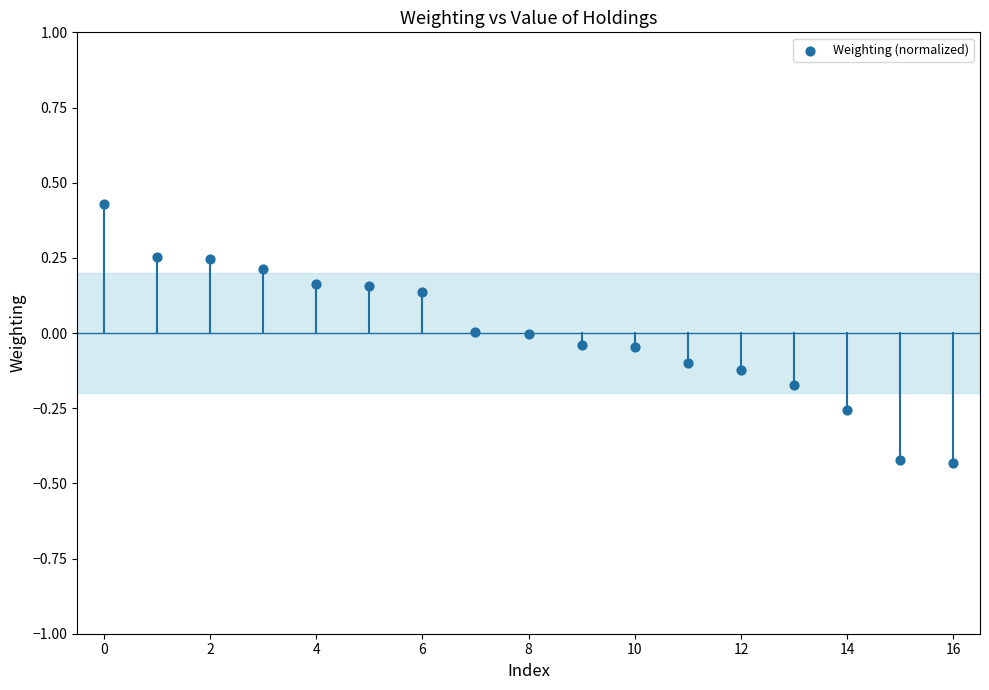

What is the range of Y values (max minus min)?

0.9